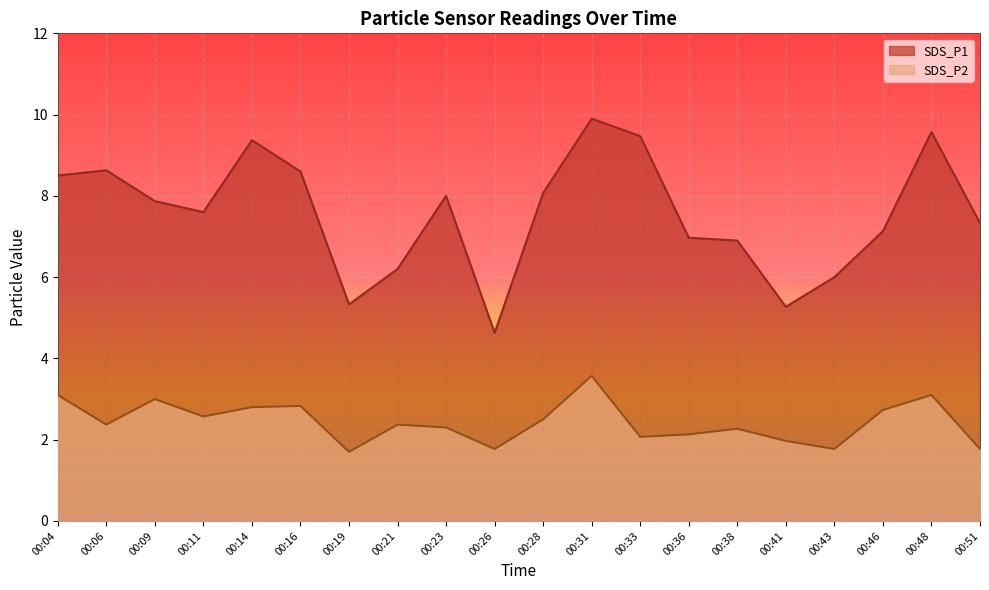

At which category does the chart reach its peak across all series?

00:31